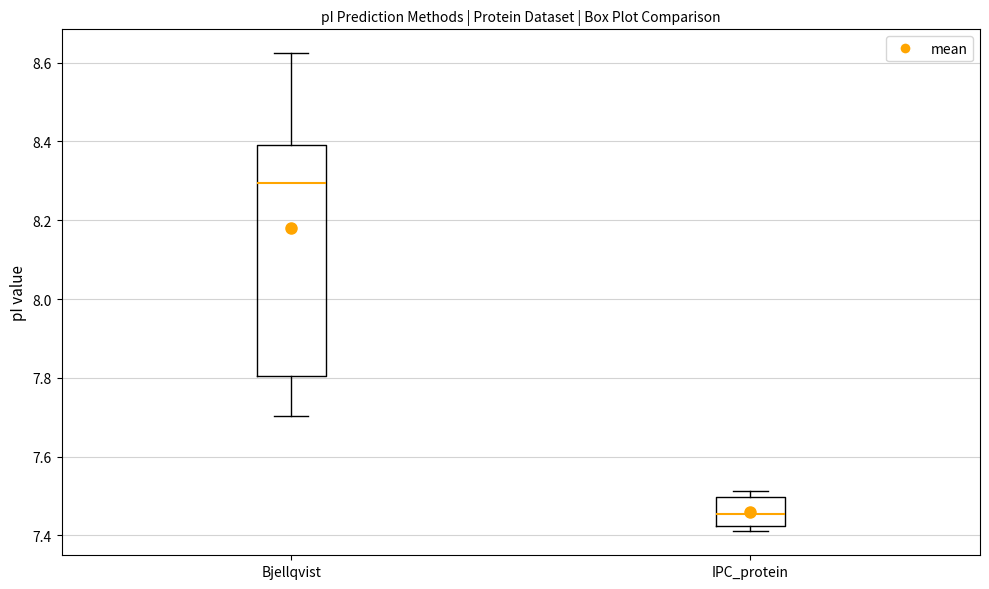

Reading left to right, transcribe this box plot: for each box, give where its median line is, the range the box spans, and where its two whiskers end, as read against the y-axis. The values are not printed on the chart, so give them approximately, as read against the axis.

Bjellqvist: median 8.30, box 7.80 to 8.40, whiskers 7.70 to 8.62
IPC_protein: median 7.46, box 7.42 to 7.50, whiskers 7.42 (just below the box's lower edge) to 7.52